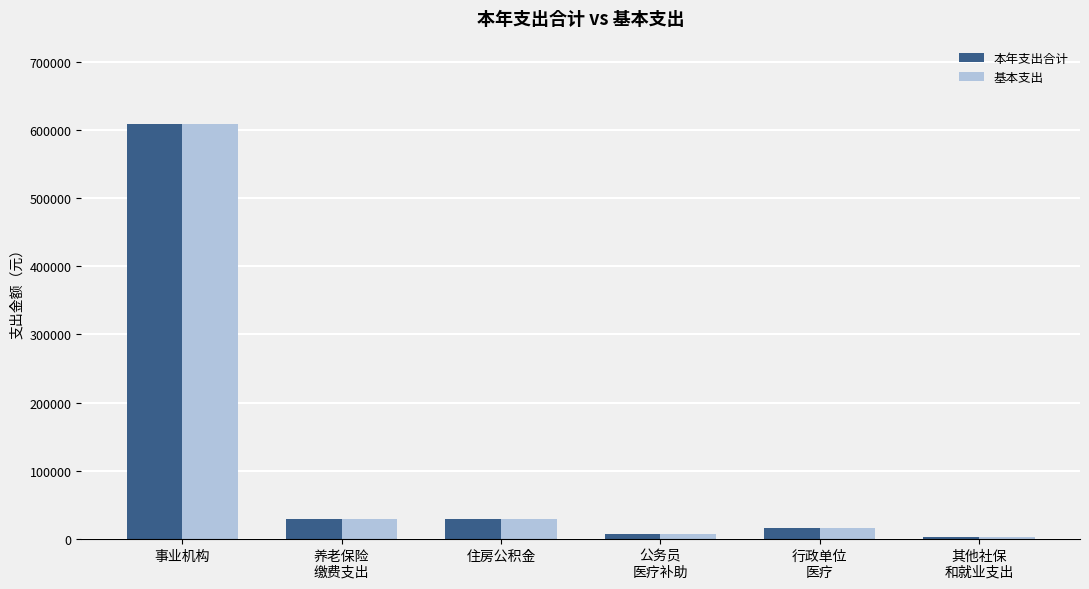

At how many categories does at least one series exceed 84559?

1